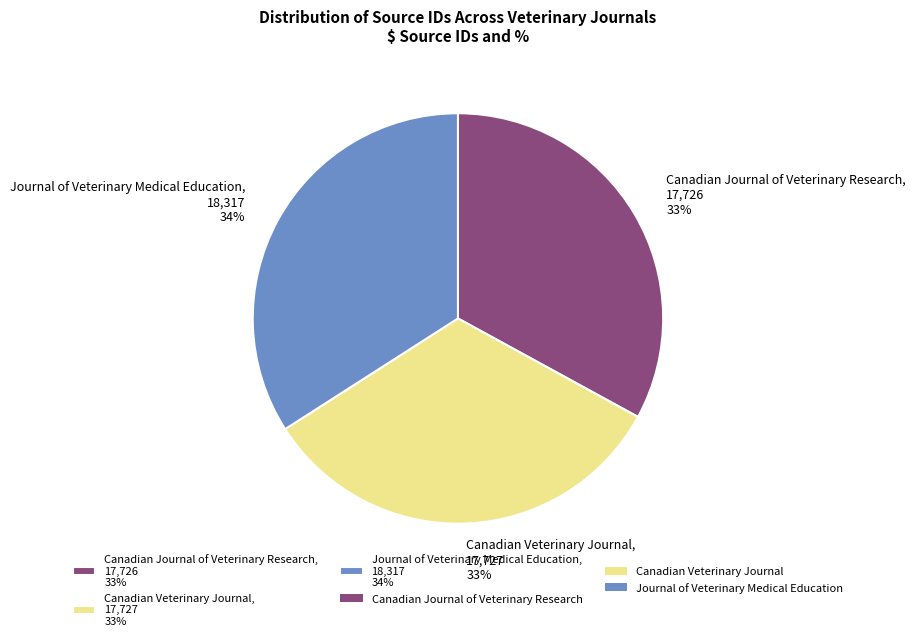

What percentage is the Canadian Journal of Veterinary Research slice, to the nearest percent?

33%